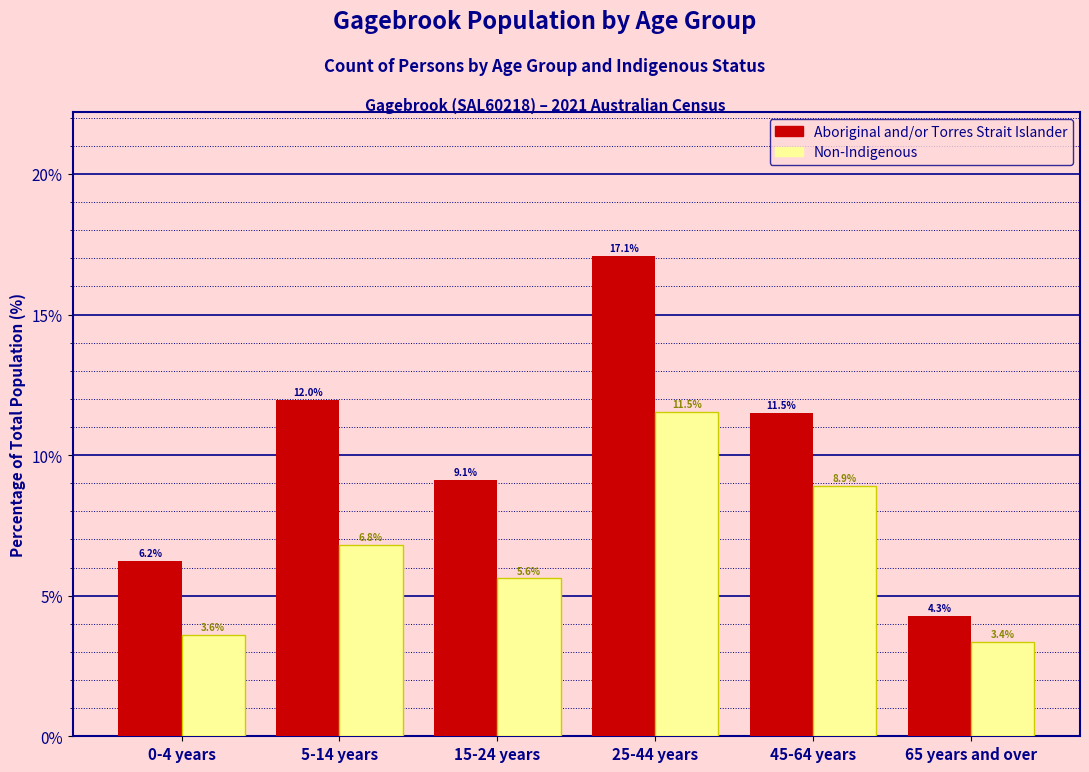

Reading left to right, transcribe all the data shown in this chart.

Aboriginal and/or Torres Strait Islander: 6.2	12.0	9.1	17.1	11.5	4.3
Non-Indigenous: 3.6	6.8	5.6	11.5	8.9	3.4